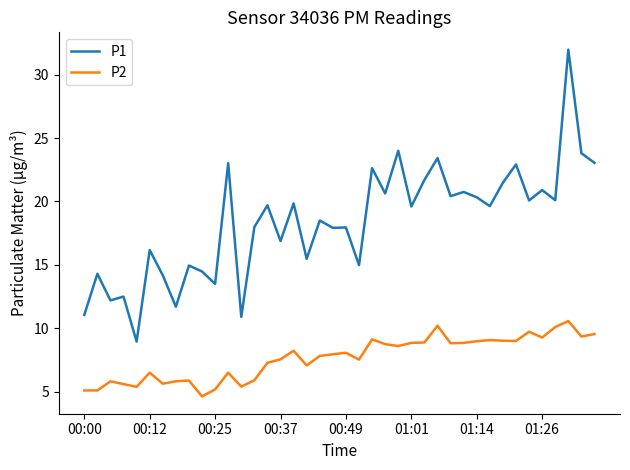

True or false: P1 and P2 cross at least once.

False